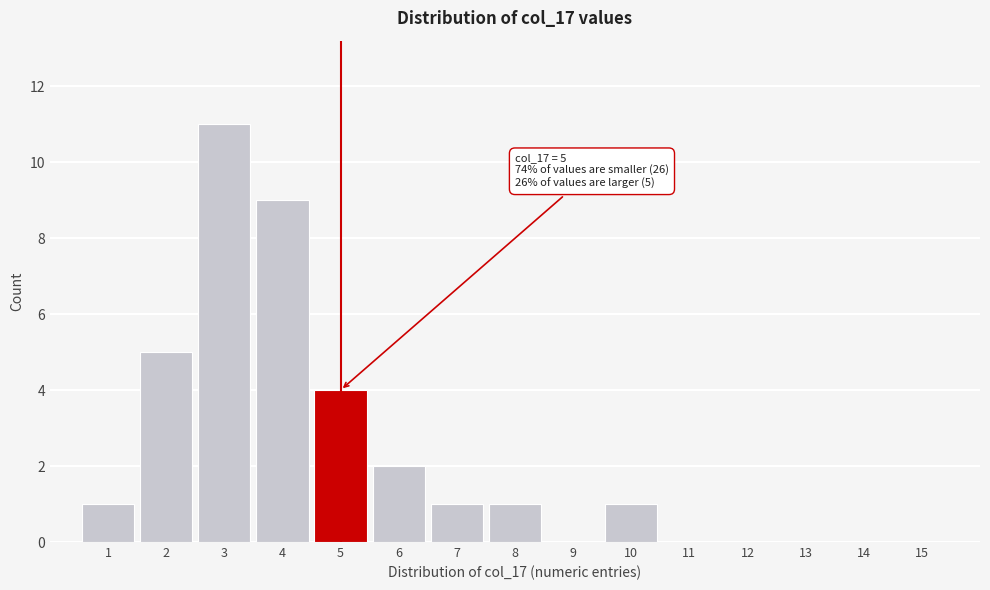

Reading left to right, transcribe all the data shown in this chart.

1=1	2=5	3=11	4=9	5=4	6=2	7=1	8=1	9=0	10=1	11=0	12=0	13=0	14=0	15=0